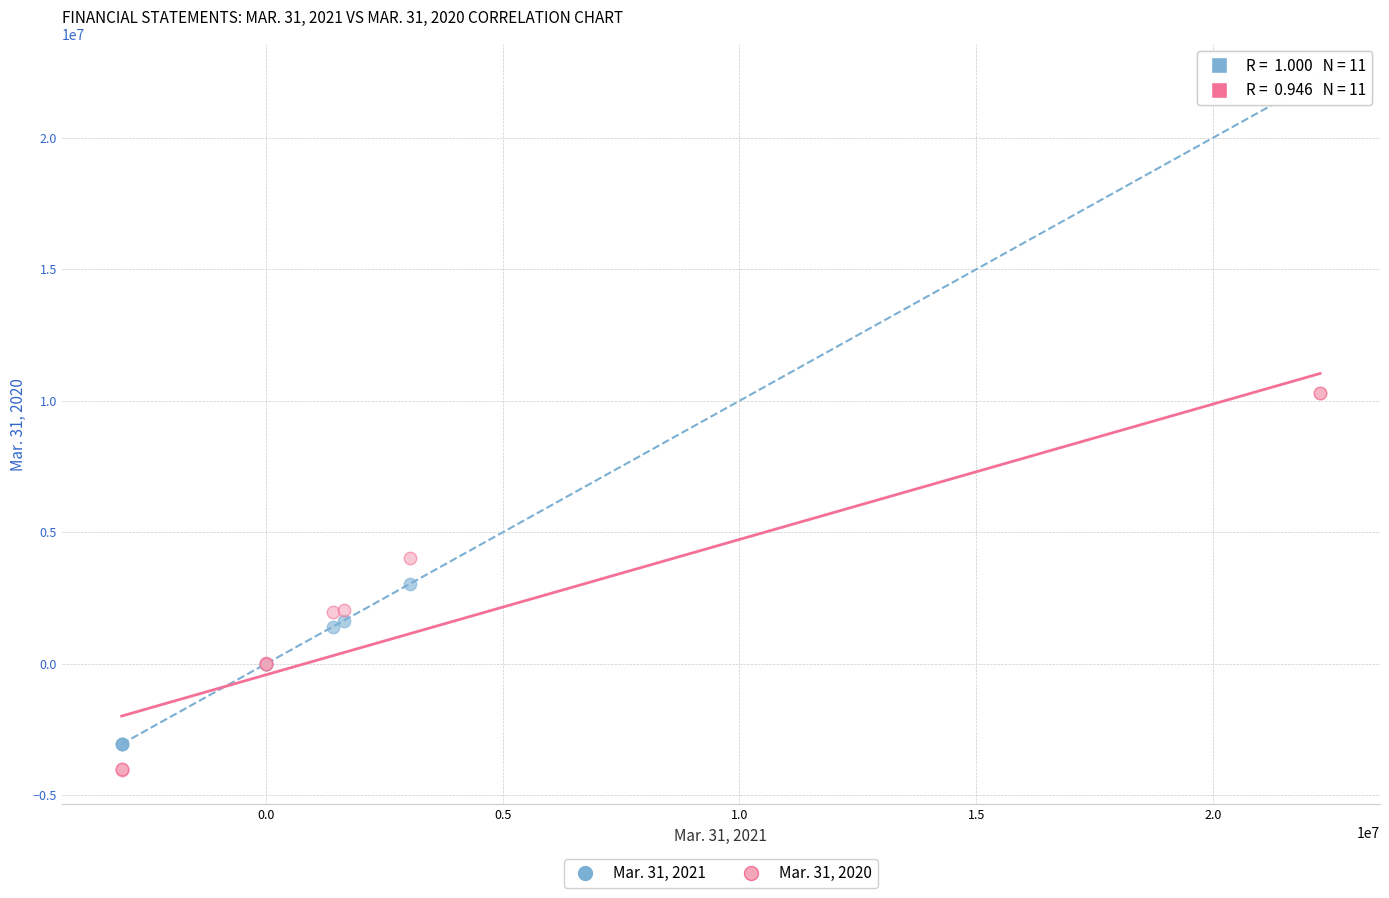

Which series has the largest Y range (max minus min)?

Mar. 31, 2021